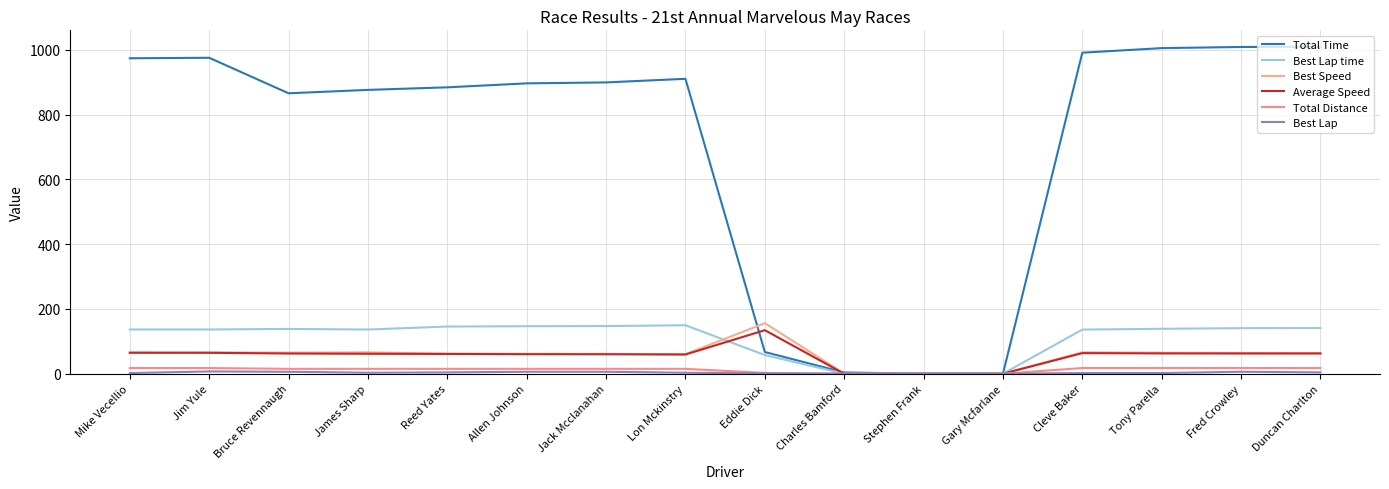

Reading right to left, transcribe all the data shown in this chart.

Total Time: Duncan Charlton=1010.1	Fred Crowley=1009.1	Tony Parella=1005.6	Cleve Baker=991.5	Gary Mcfarlane=0.0	Stephen Frank=0.0	Charles Bamford=3.8	Eddie Dick=67.0	Lon Mckinstry=910.8	Jack Mcclanahan=899.7	Allen Johnson=896.8	Reed Yates=884.6	James Sharp=876.6	Bruce Revennaugh=866.1	Jim Yule=975.8	Mike Vecellio=974.3
Best Lap time: Duncan Charlton=141.0	Fred Crowley=140.7	Tony Parella=138.7	Cleve Baker=136.2	Gary Mcfarlane=0.0	Stephen Frank=0.0	Charles Bamford=0.0	Eddie Dick=57.7	Lon Mckinstry=149.6	Jack Mcclanahan=147.2	Allen Johnson=146.7	Reed Yates=145.7	James Sharp=136.4	Bruce Revennaugh=138.3	Jim Yule=136.6	Mike Vecellio=136.6
Best Speed: Duncan Charlton=63.8	Fred Crowley=64.0	Tony Parella=64.9	Cleve Baker=66.1	Gary Mcfarlane=0.0	Stephen Frank=0.0	Charles Bamford=0.0	Eddie Dick=156.1	Lon Mckinstry=60.1	Jack Mcclanahan=61.2	Allen Johnson=61.4	Reed Yates=61.8	James Sharp=66.0	Bruce Revennaugh=65.1	Jim Yule=65.9	Mike Vecellio=65.9
Average Speed: Duncan Charlton=62.4	Fred Crowley=62.4	Tony Parella=62.6	Cleve Baker=63.5	Gary Mcfarlane=0.0	Stephen Frank=0.0	Charles Bamford=0.0	Eddie Dick=134.4	Lon Mckinstry=59.3	Jack Mcclanahan=60.0	Allen Johnson=60.2	Reed Yates=61.0	James Sharp=61.6	Bruce Revennaugh=62.3	Jim Yule=64.6	Mike Vecellio=64.7
Total Distance: Duncan Charlton=17.5	Fred Crowley=17.5	Tony Parella=17.5	Cleve Baker=17.5	Gary Mcfarlane=0.0	Stephen Frank=0.0	Charles Bamford=0.0	Eddie Dick=2.5	Lon Mckinstry=15.0	Jack Mcclanahan=15.0	Allen Johnson=15.0	Reed Yates=15.0	James Sharp=15.0	Bruce Revennaugh=15.0	Jim Yule=17.5	Mike Vecellio=17.5
Best Lap: Duncan Charlton=4.0	Fred Crowley=6.0	Tony Parella=2.0	Cleve Baker=2.0	Gary Mcfarlane=0.0	Stephen Frank=0.0	Charles Bamford=0.0	Eddie Dick=1.0	Lon Mckinstry=3.0	Jack Mcclanahan=6.0	Allen Johnson=6.0	Reed Yates=4.0	James Sharp=3.0	Bruce Revennaugh=6.0	Jim Yule=7.0	Mike Vecellio=2.0